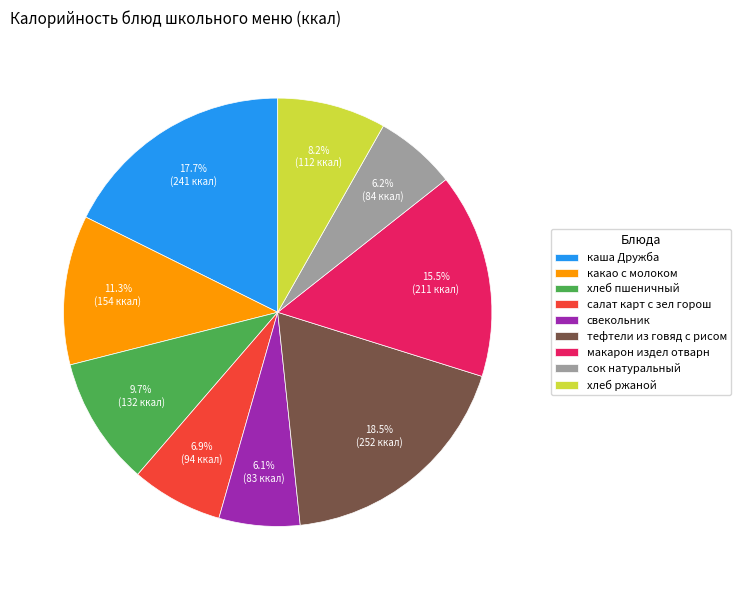

What is the largest slice in the pie chart?

тефтели из говяд с рисом